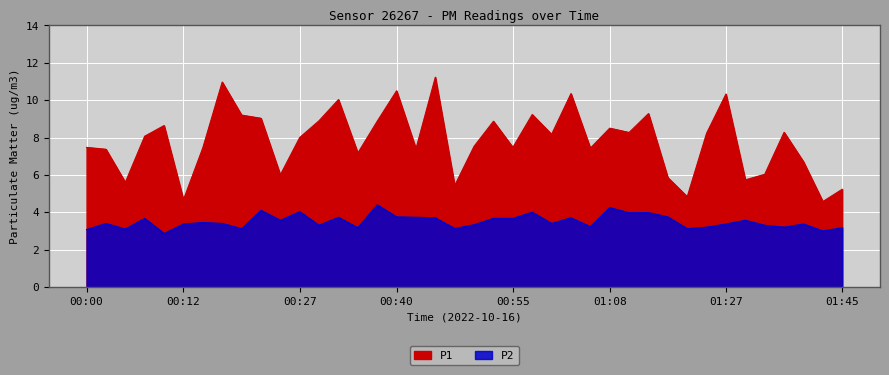

What is the value of the P1 point at the 34th from the left?

10.3